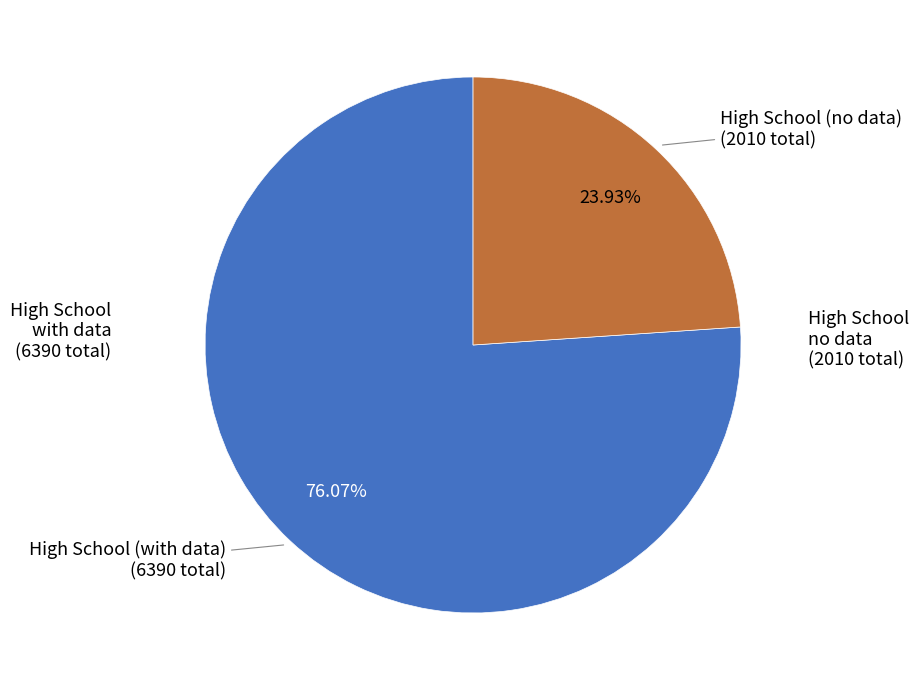

Rank the categories by value from lowest to highest.

High School (no data), High School (with data)